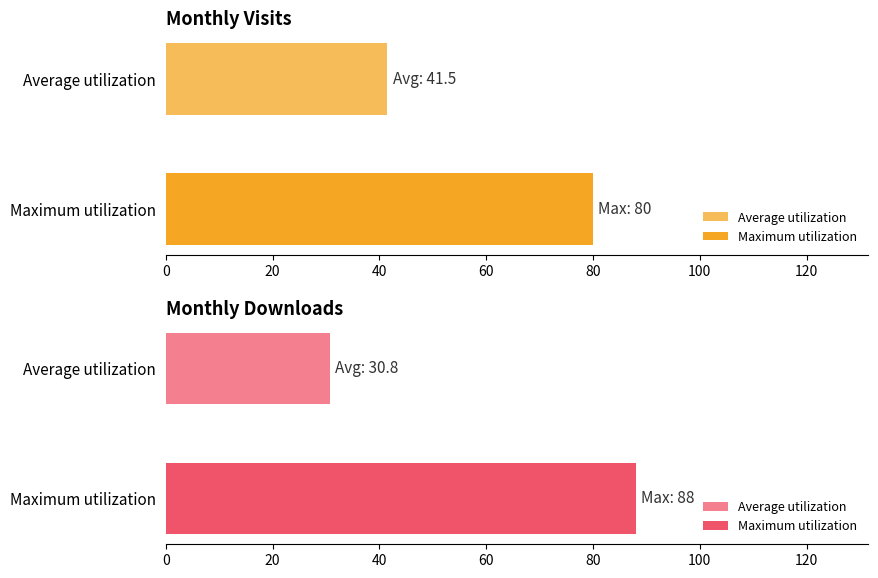

Which series has the widest spread of values?

monthly_download_resource